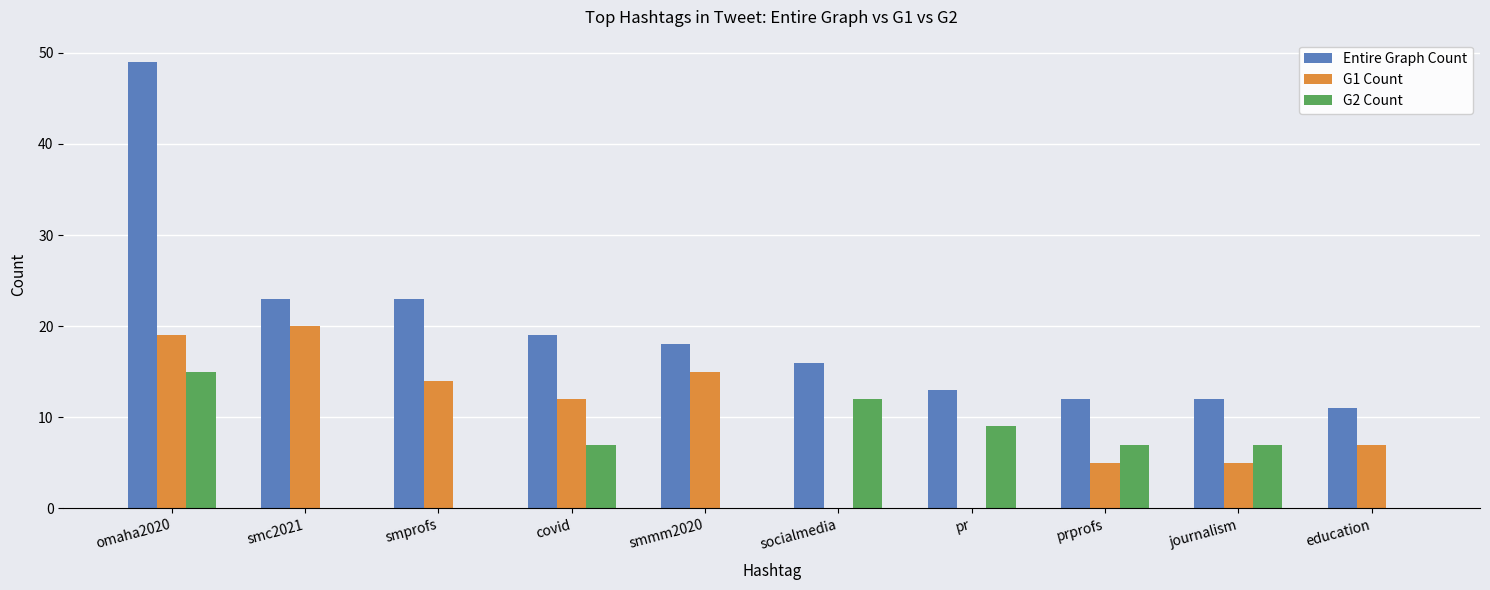

Is the value of G2 Count at socialmedia greater than the value of Entire Graph Count at omaha2020?

No